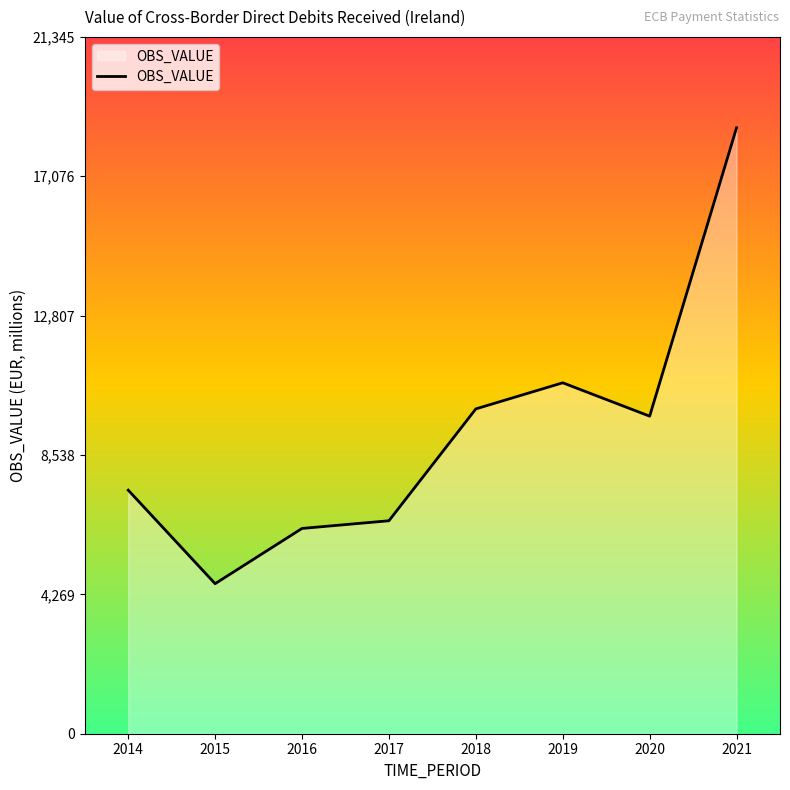

What is the change in value from 2016 to 2018?

+3661.9